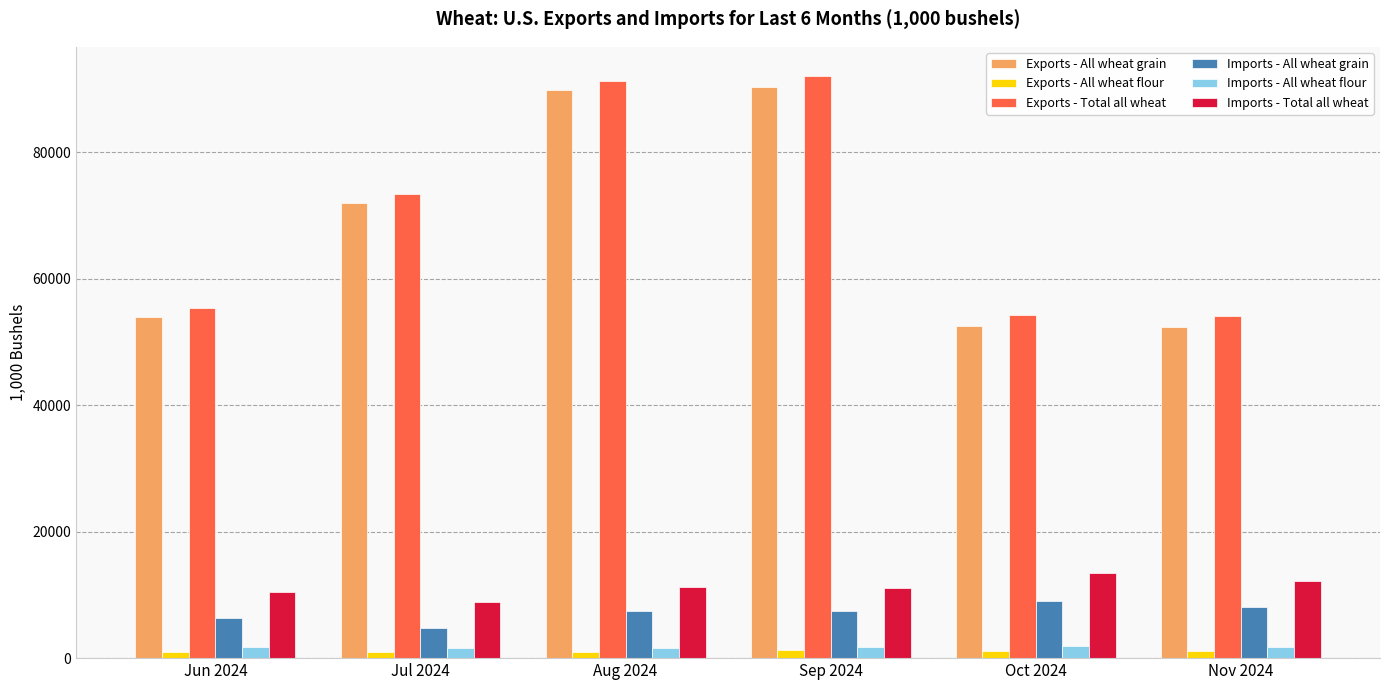

Are the bars grouped side by side (vs. stacked)?

Yes